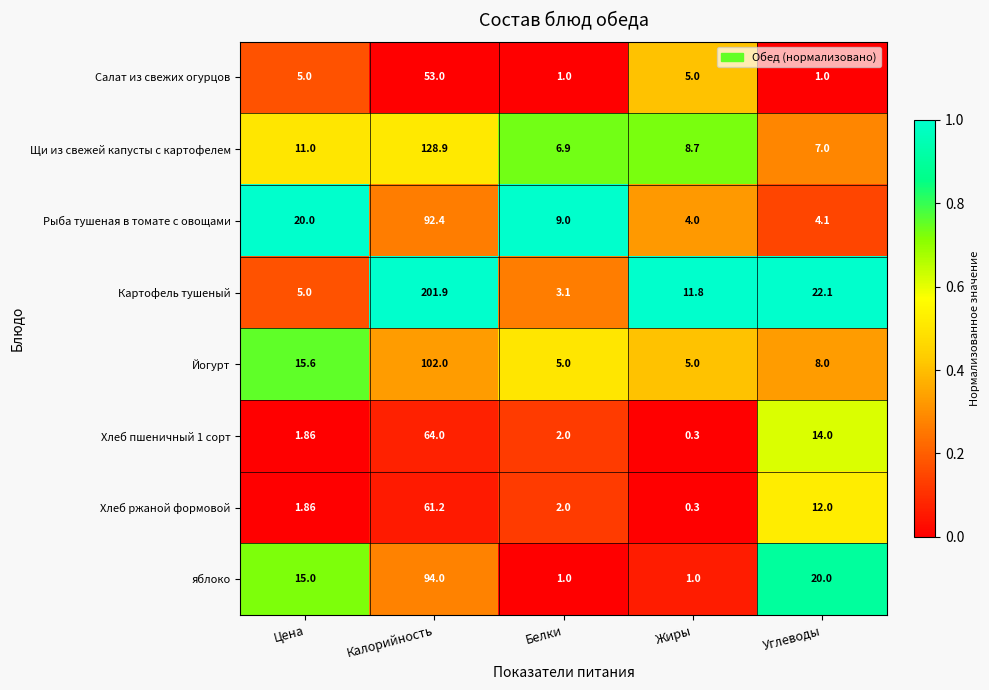

Where is Рыба тушеная в томате с овощами nearest to the value 48?

Цена